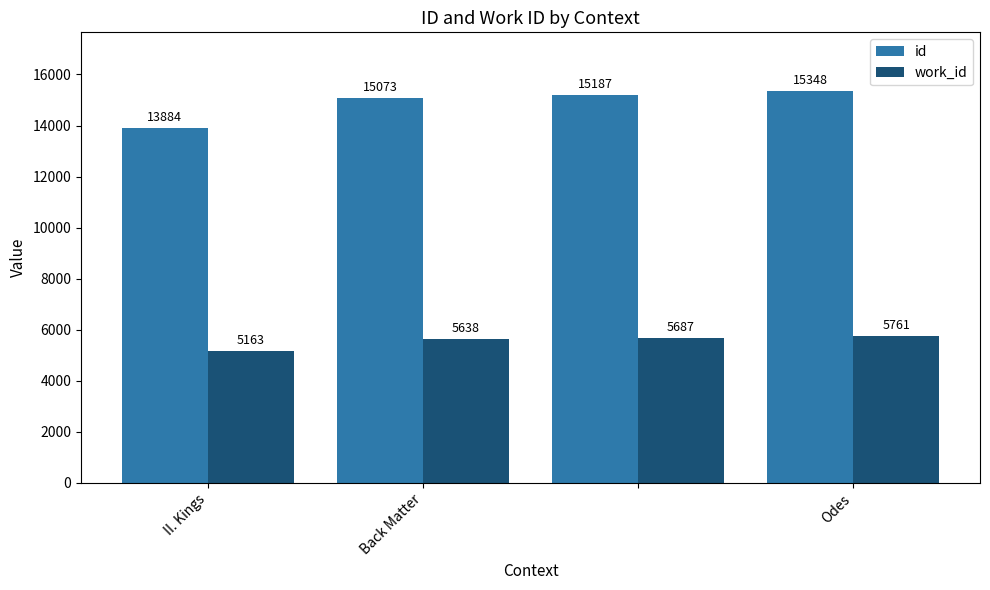

Which series has the largest total across all categories?

id